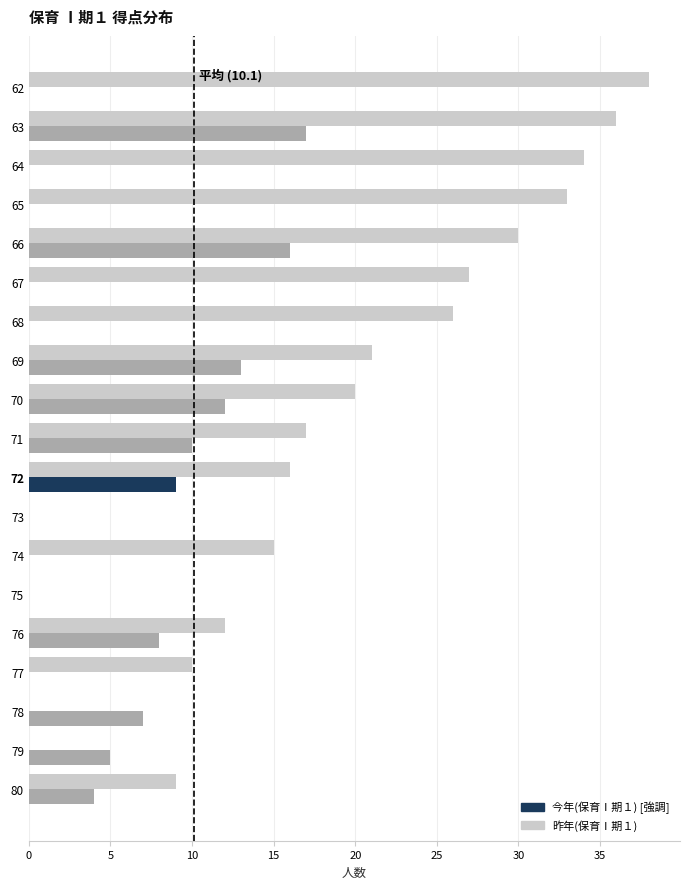

What is the total value across all series at 77?

10